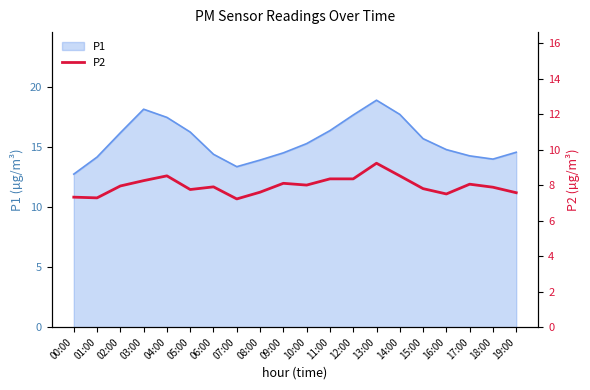

The chart shows a value of 8.0 at 02:00. True or false?

True